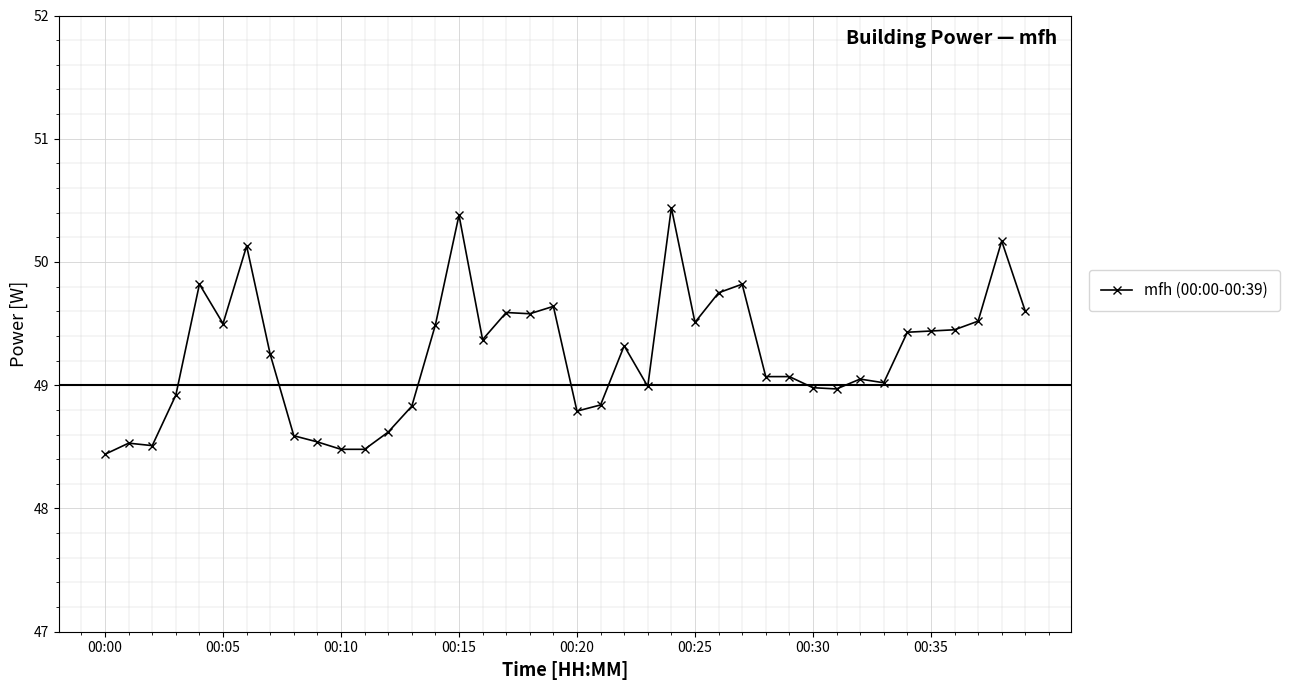

True or false: there are more than 0 points higher than both neighbors.

True